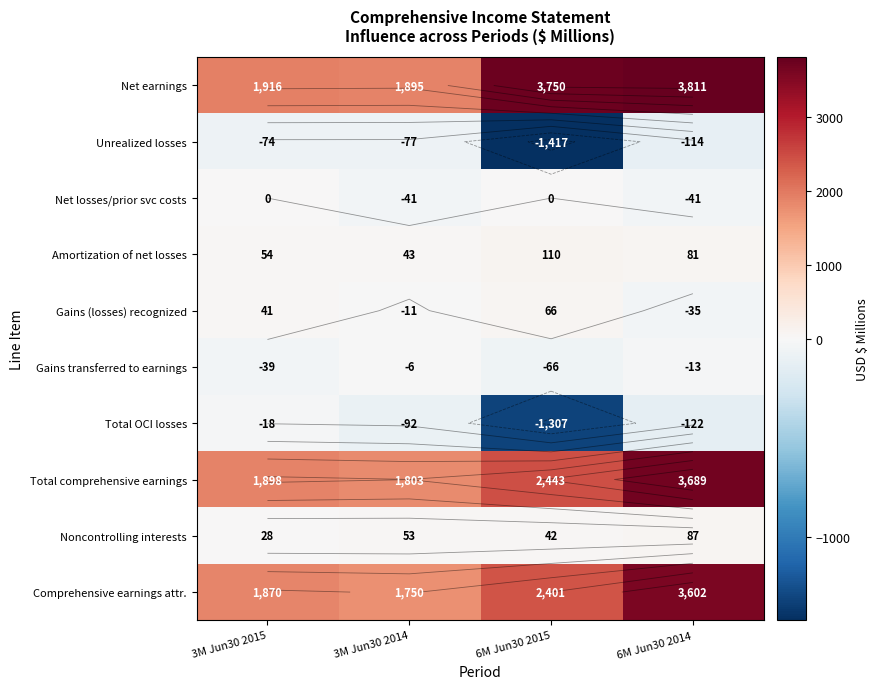

At which label is Total OCI losses closest to -662?

6M Jun30 2014